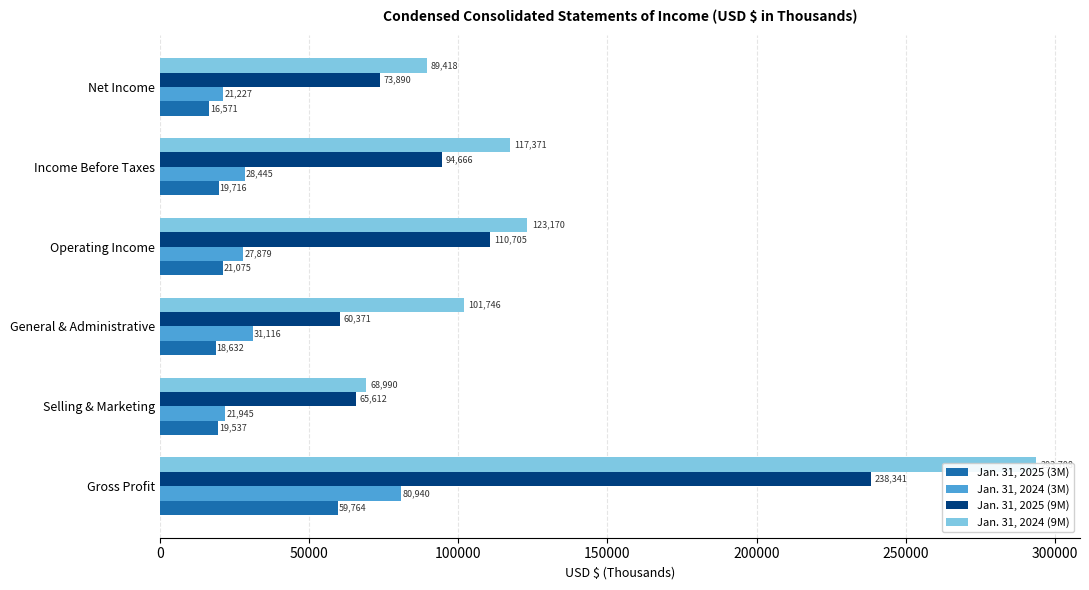

What is the difference between the second highest and second lowest values in the Jan. 31, 2024 (3M) series?

9171